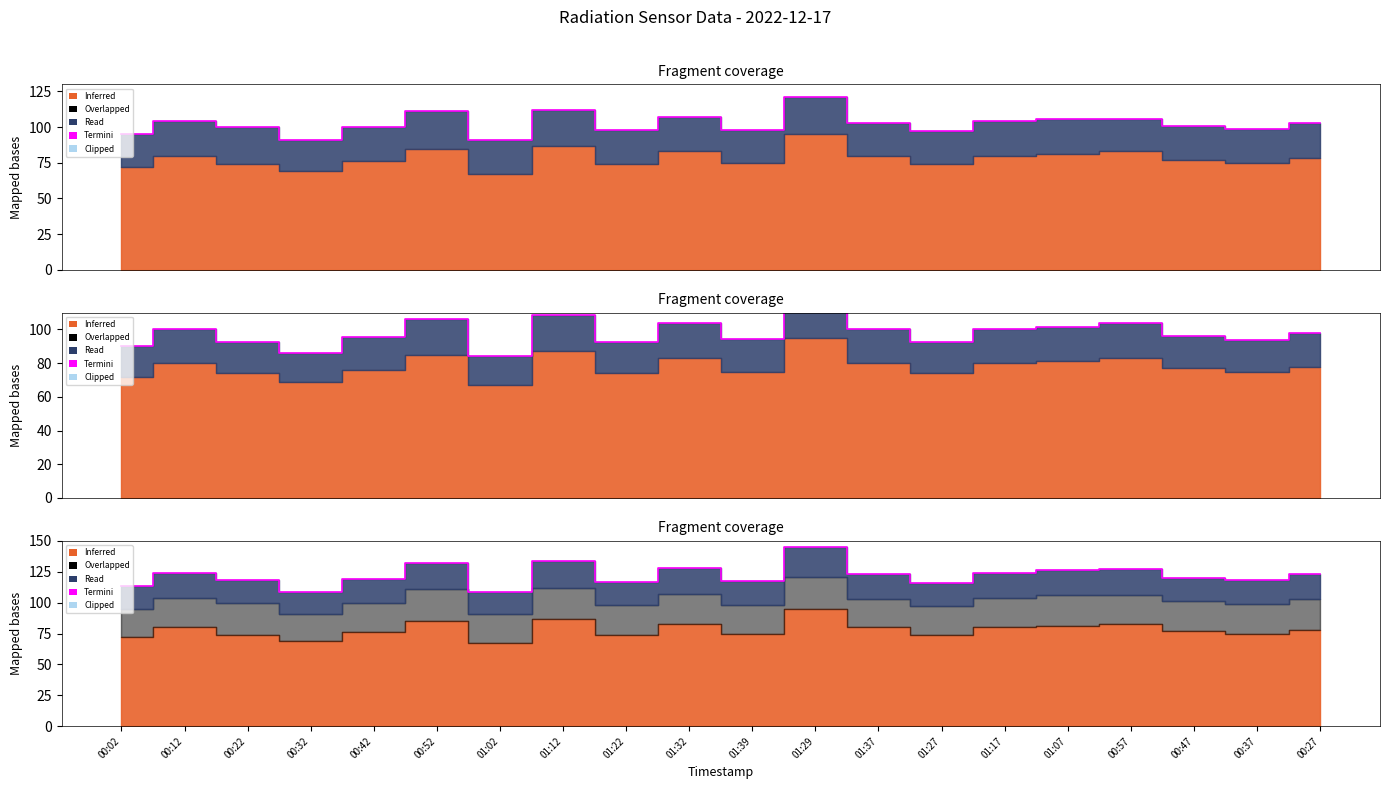

How many data points are above 122?

10